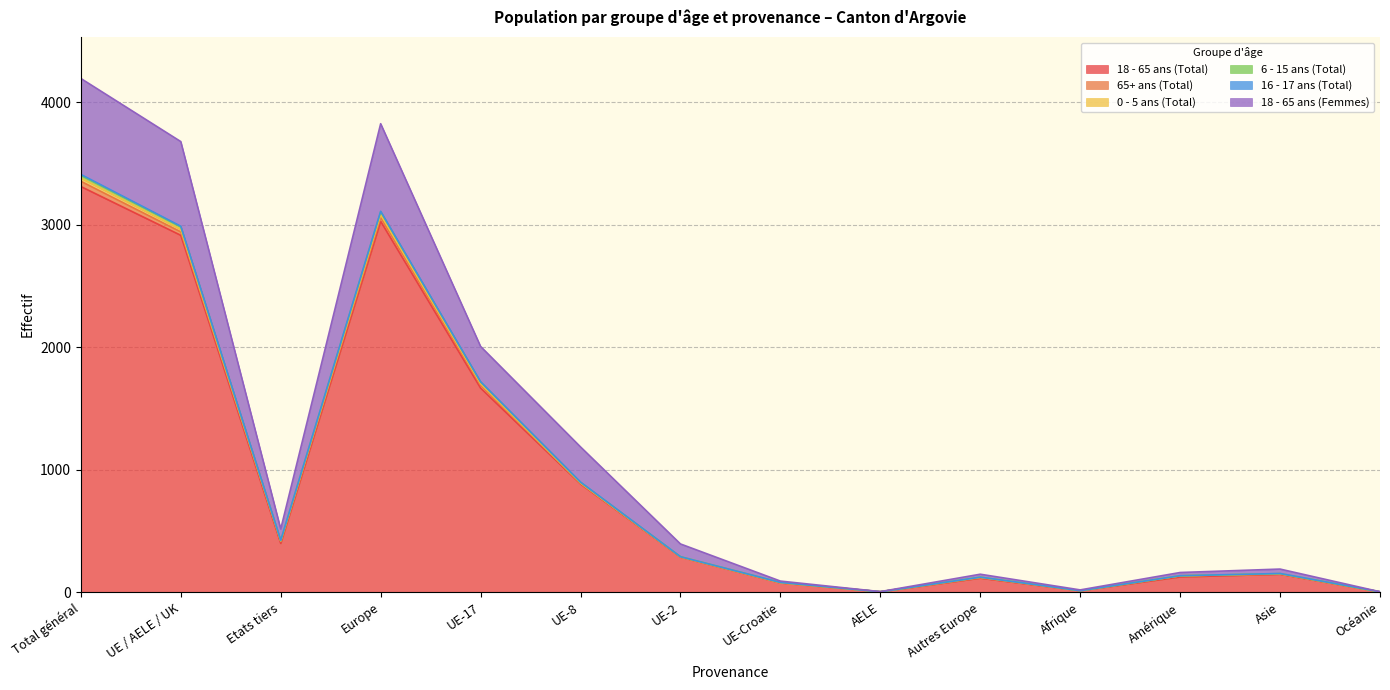

How many interior local peaks does the 6 - 15 ans (Total) series have?

3